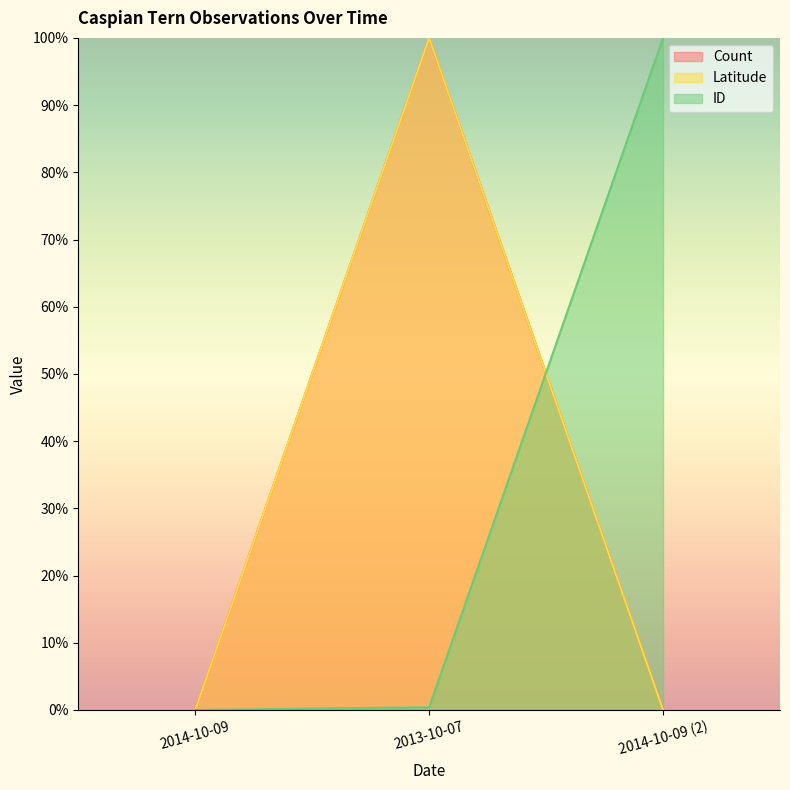

What is the sum of the ID values at 2014-10-09 (2) and 2013-10-07?

100.4